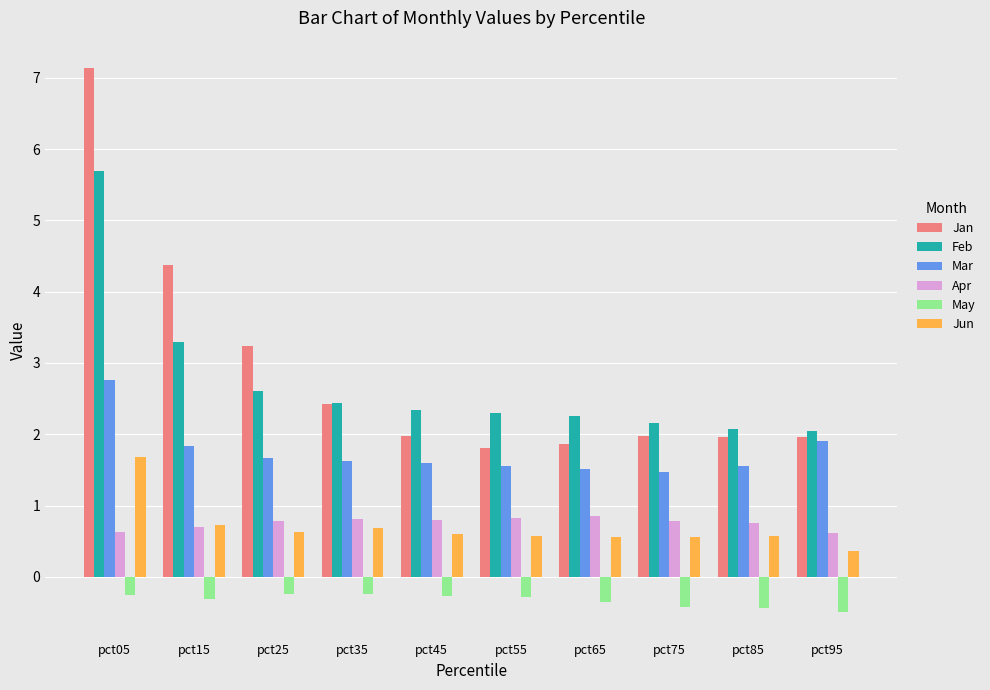

What is the difference between the maximum and second lowest values in the May series?

0.2